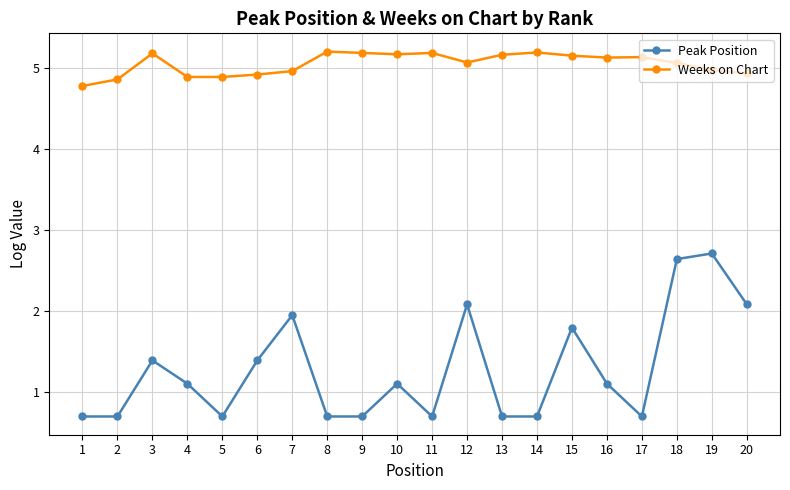

What is the spread (max minus min) of values at 4?

3.8